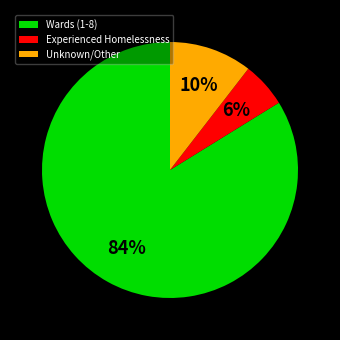

What percentage is the Unknown/Other slice, to the nearest percent?

10%